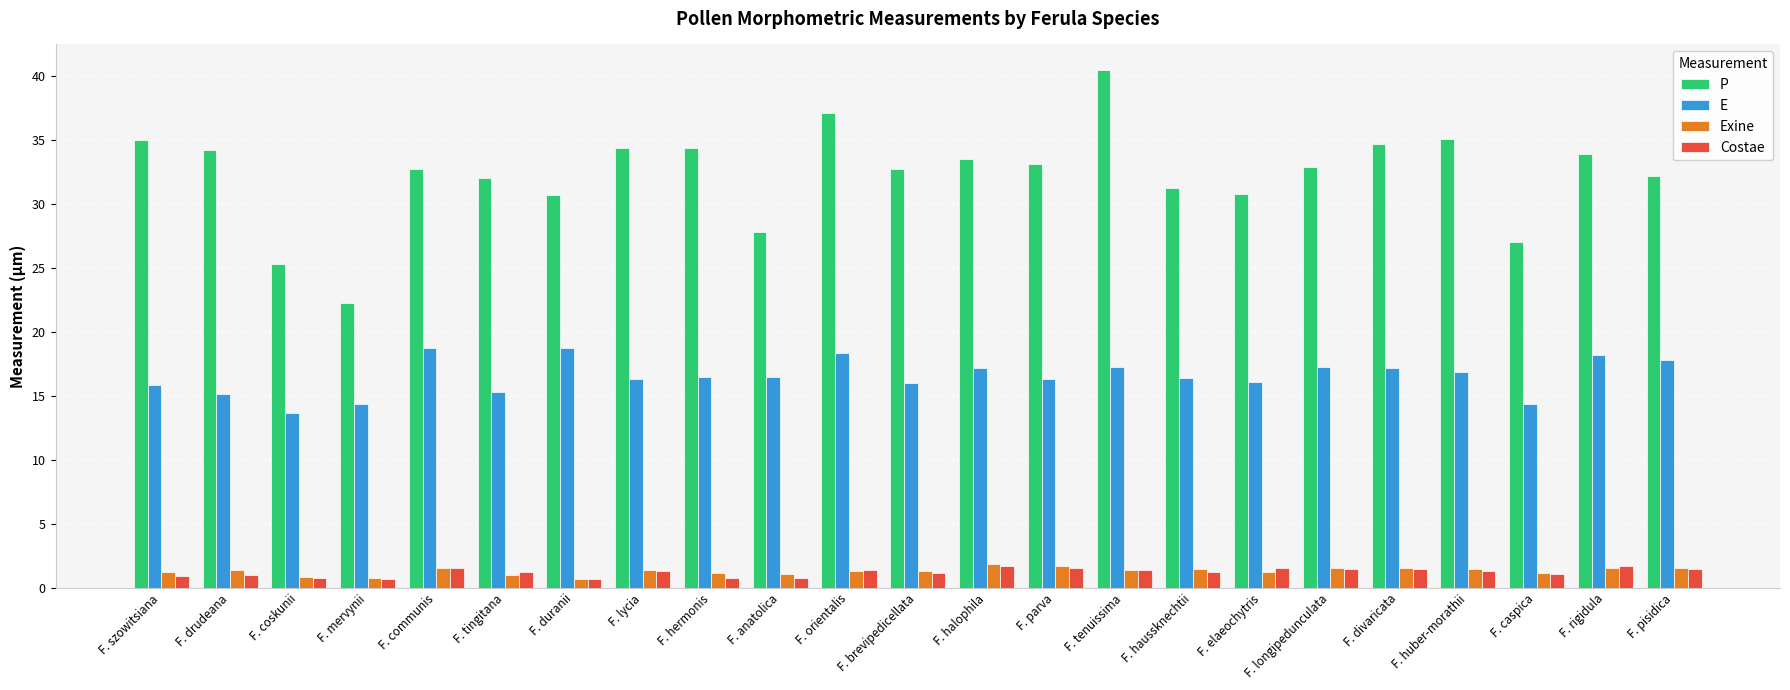

At how many categories does at least one series exceed 8?

23